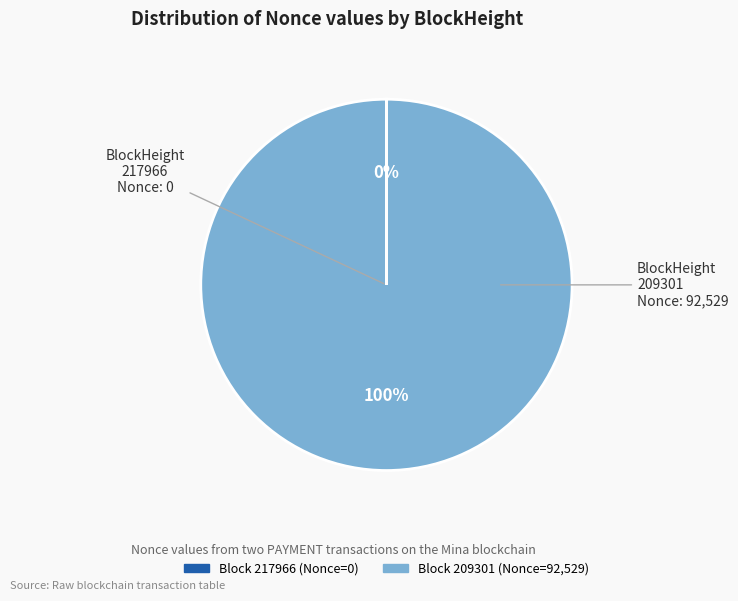

Is there a majority slice in this chart?

Yes